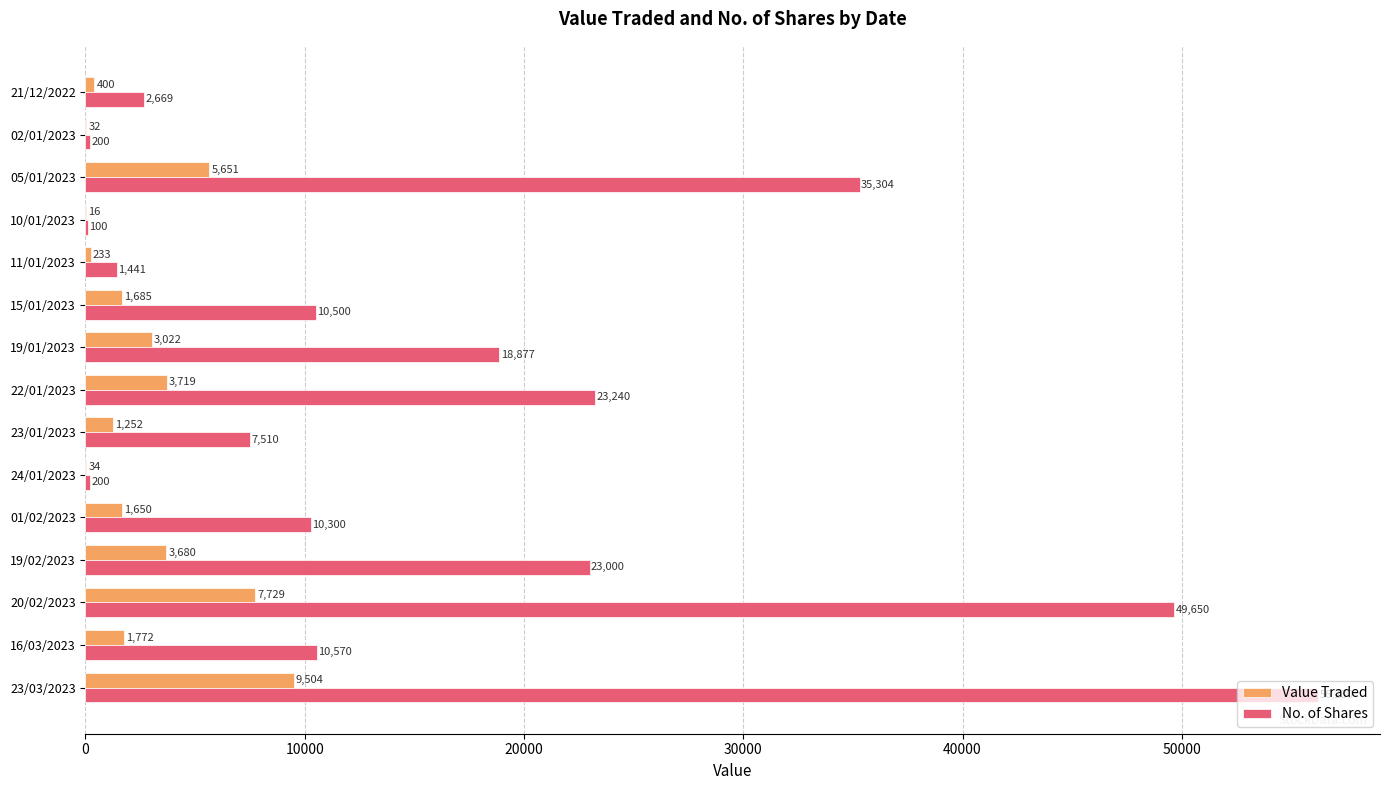

What is the sum of all Value Traded values?

40379